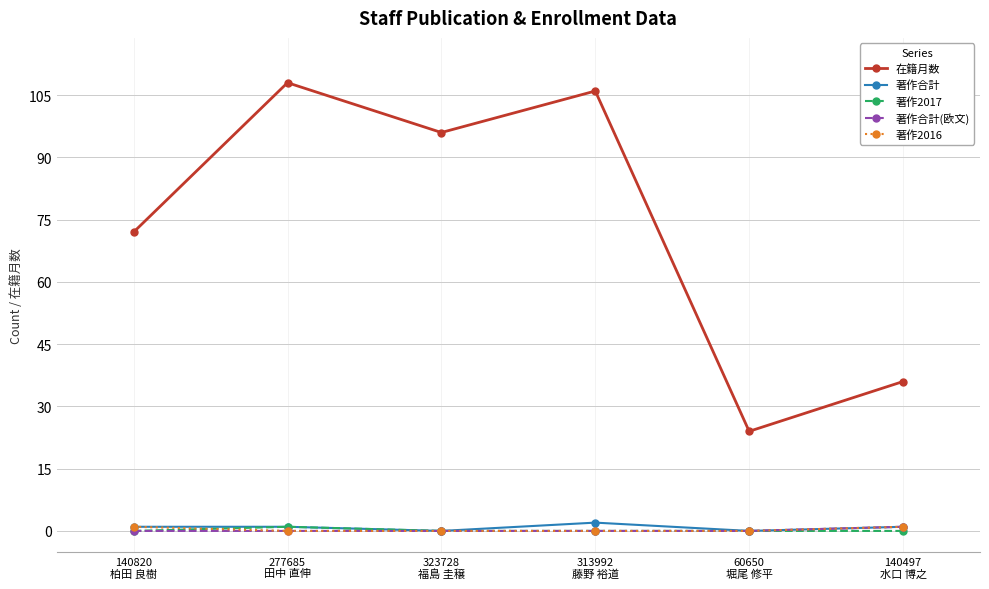

Which series has the largest range (max minus min)?

在籍月数